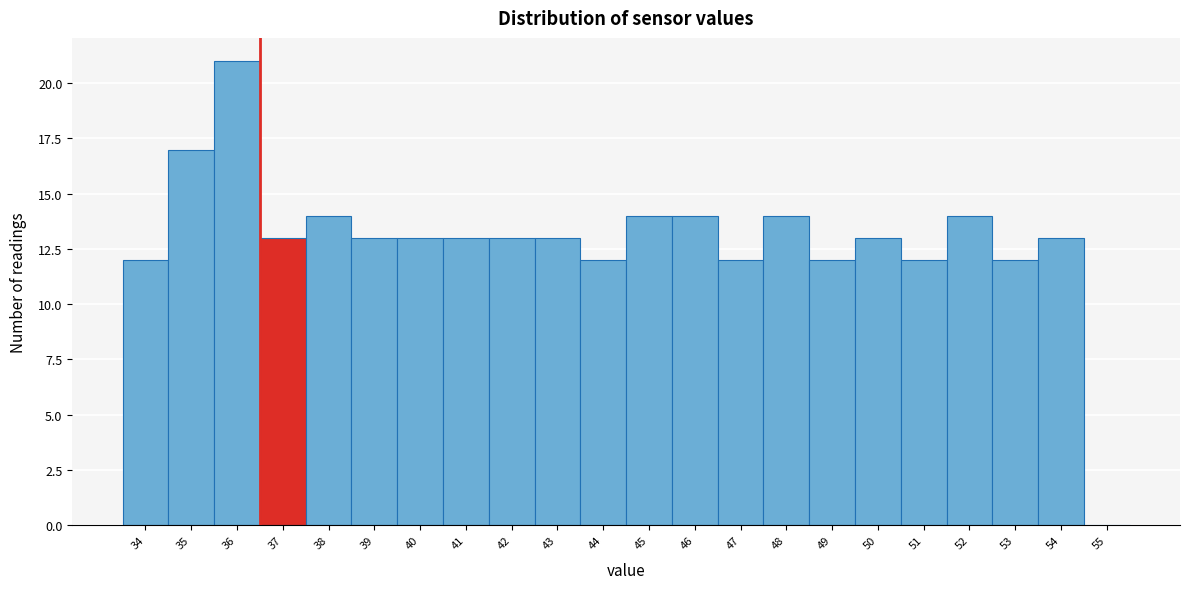

Reading left to right, list all the values displayed in this chart.

34=12	35=17	36=21	37=13	38=14	39=13	40=13	41=13	42=13	43=13	44=12	45=14	46=14	47=12	48=14	49=12	50=13	51=12	52=14	53=12	54=13	55=0